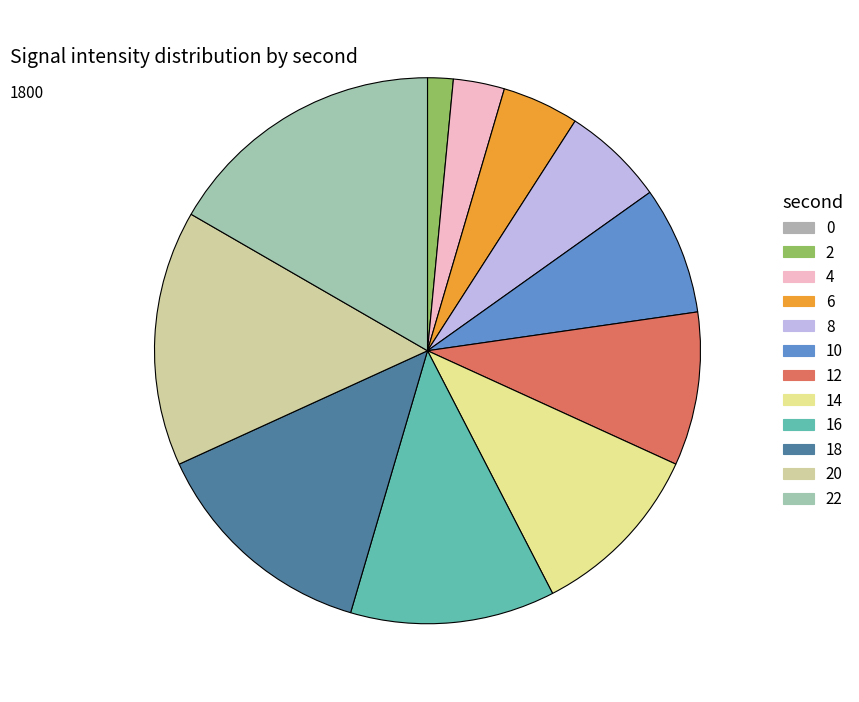

To the nearest percent, what portion does 10 represent?

8%